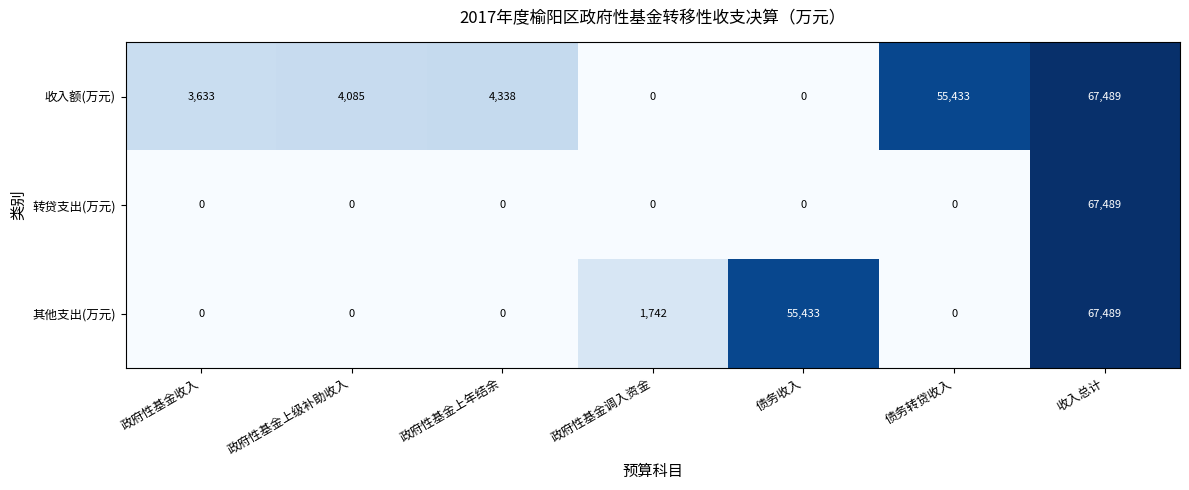

What is the total value across all series at 债务收入?

55433